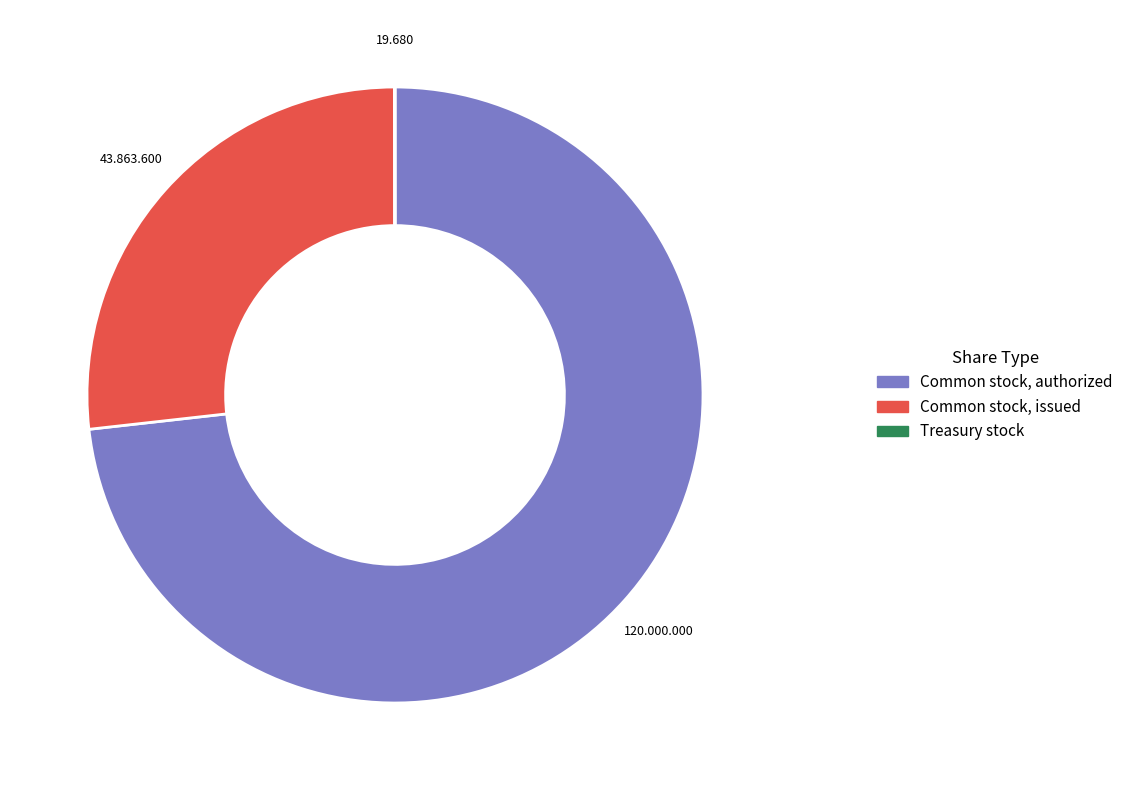

Is there a majority slice in this chart?

Yes